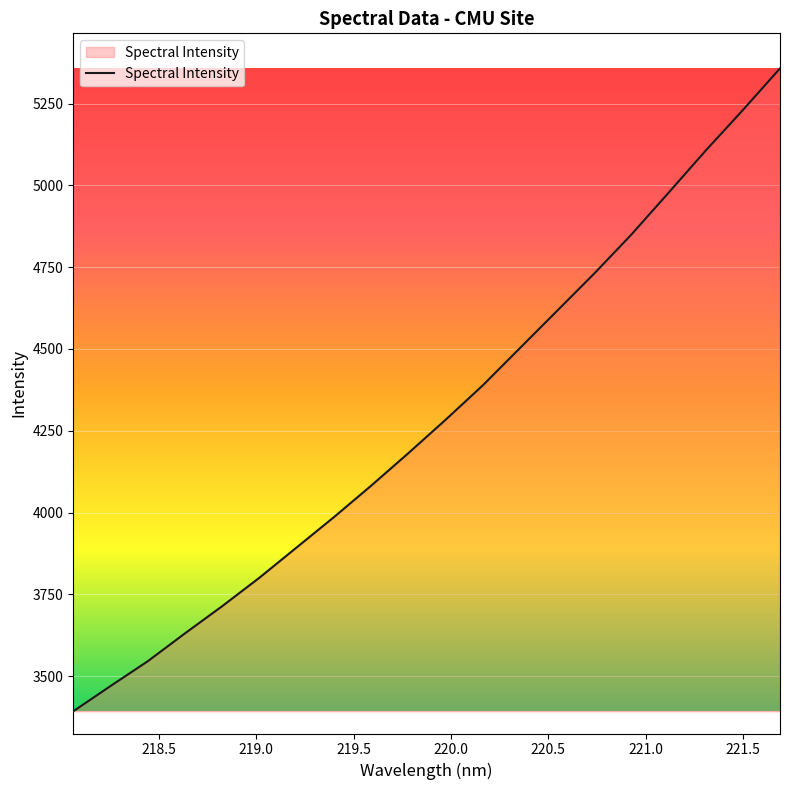

What is the sum of all values?

85738.0